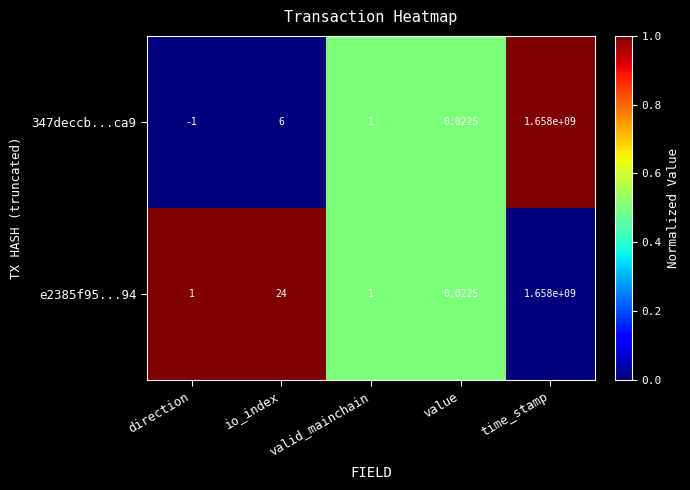

At which category is the sum across all series the highest?

time_stamp